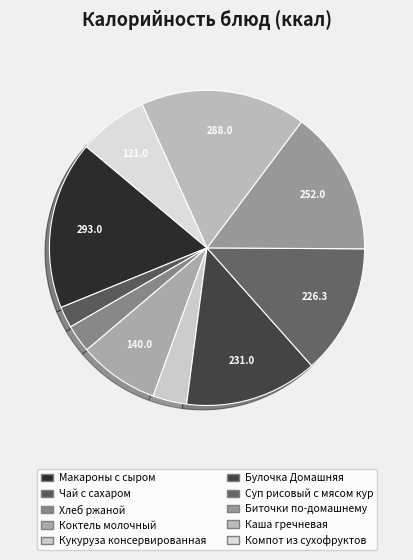

Rank the categories by value from lowest to highest.

Чай с сахаром, Хлеб ржаной, Кукуруза консервированная, Компот из сухофруктов, Коктель молочный, Суп рисовый с мясом кур, Булочка Домашняя, Биточки по-домашнему, Каша гречневая, Макароны с сыром